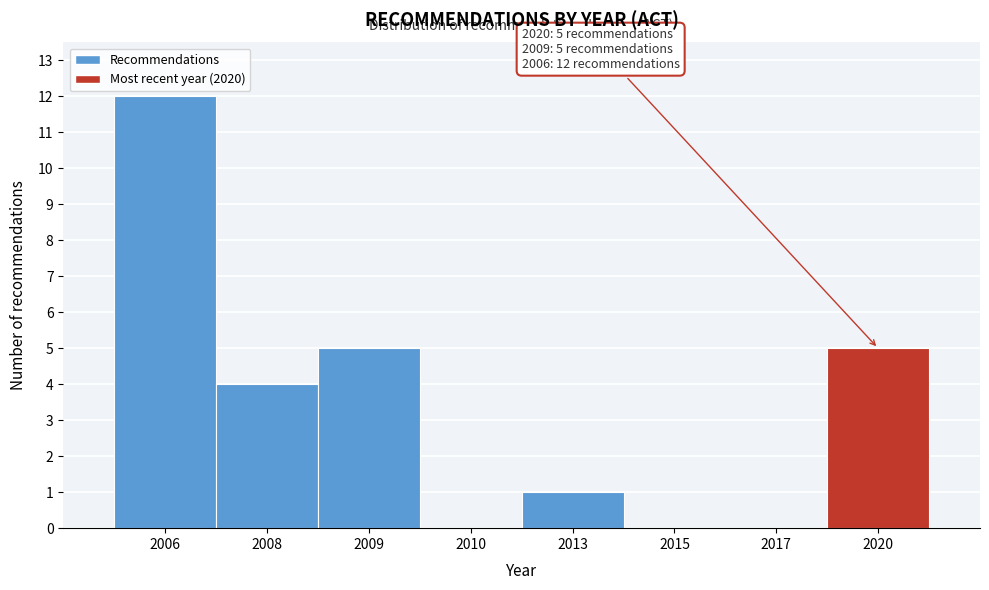

Reading right to left, transcribe all the data shown in this chart.

2020=5	2017=0	2015=0	2013=1	2010=0	2009=5	2008=4	2006=12